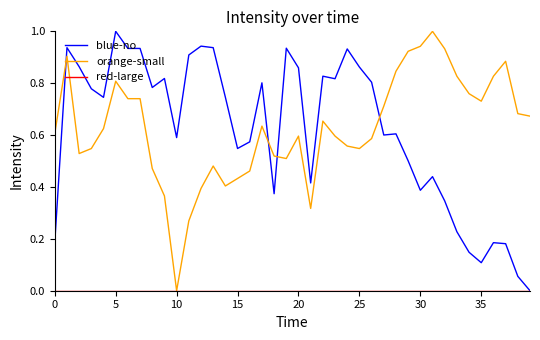

True or false: blue-no and orange-small intersect in this chart.

True